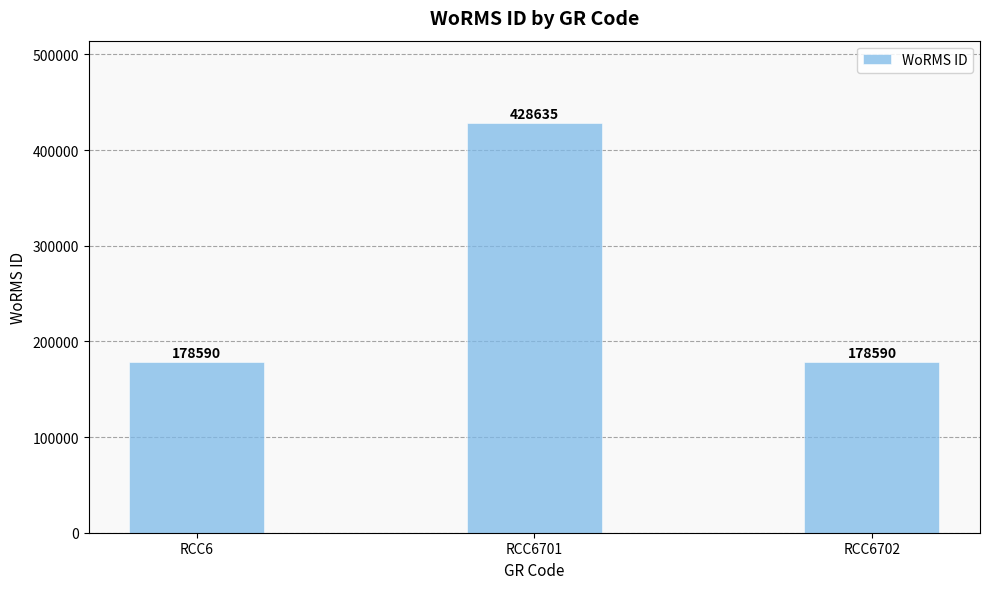

Read the value at RCC6702.

178590